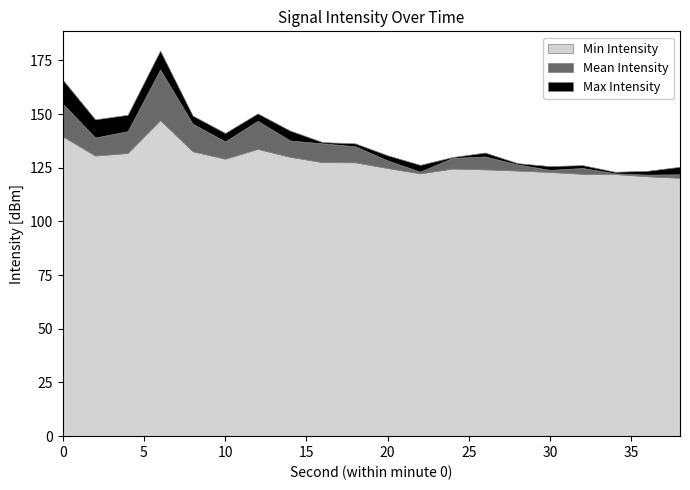

What is the lowest value of the Min Intensity series?

120.3